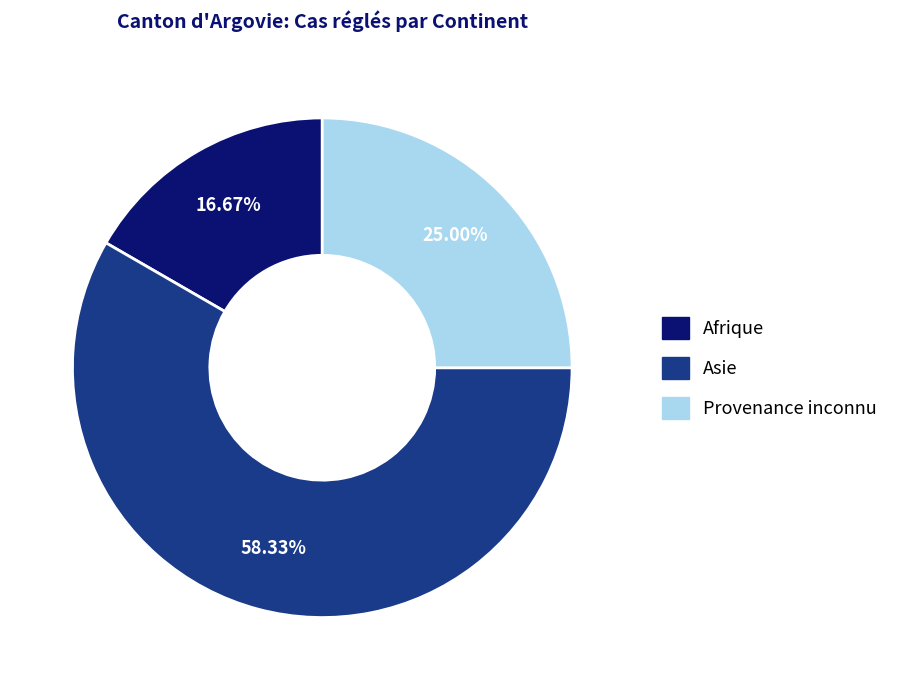

Is there any slice that represents more than half of the pie?

Yes